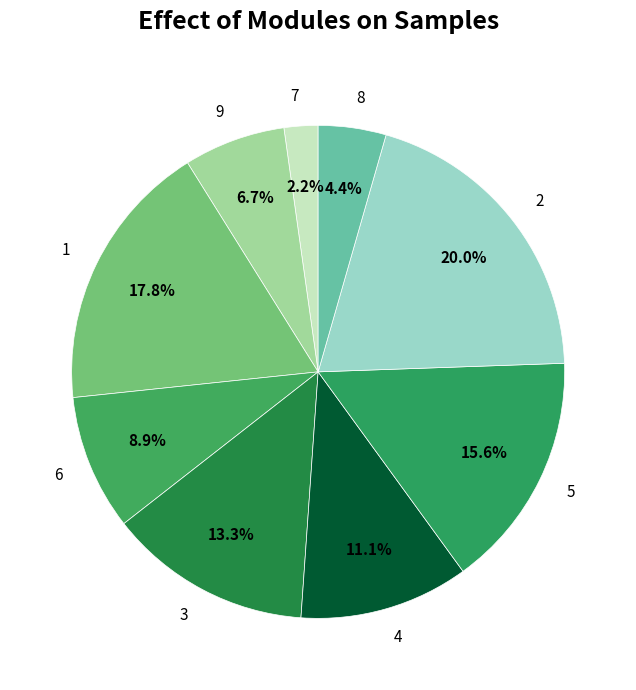

Between 4 and 6, which is larger?

4